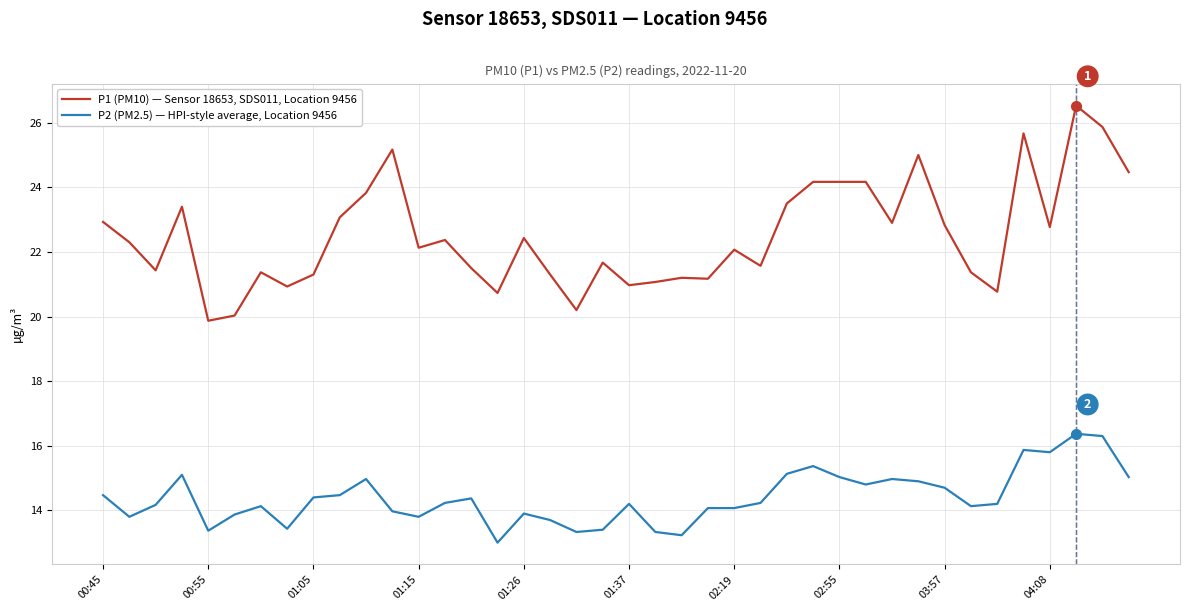

Which series has the largest total across all categories?

P1 (PM10) — Sensor 18653, SDS011, Location 9456